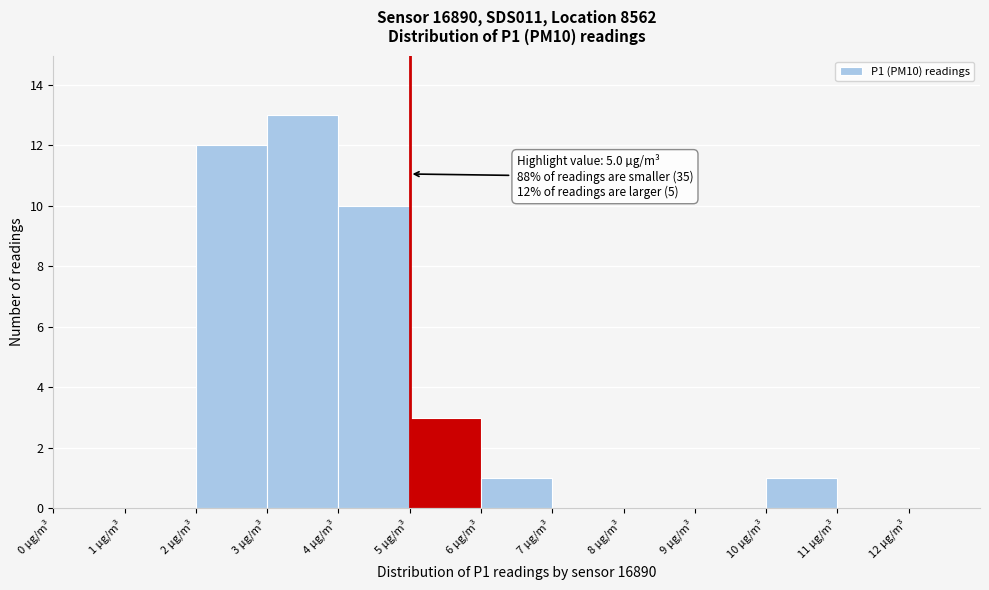

Which range on the x-axis has the tallest bar?

3 to 4